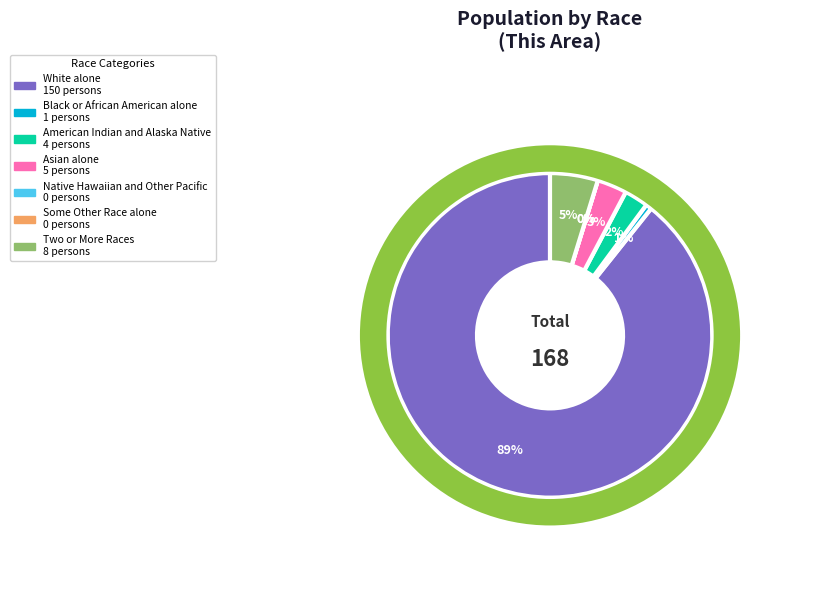

To the nearest percent, what is the combined percentage of Asian alone and White alone?

92%